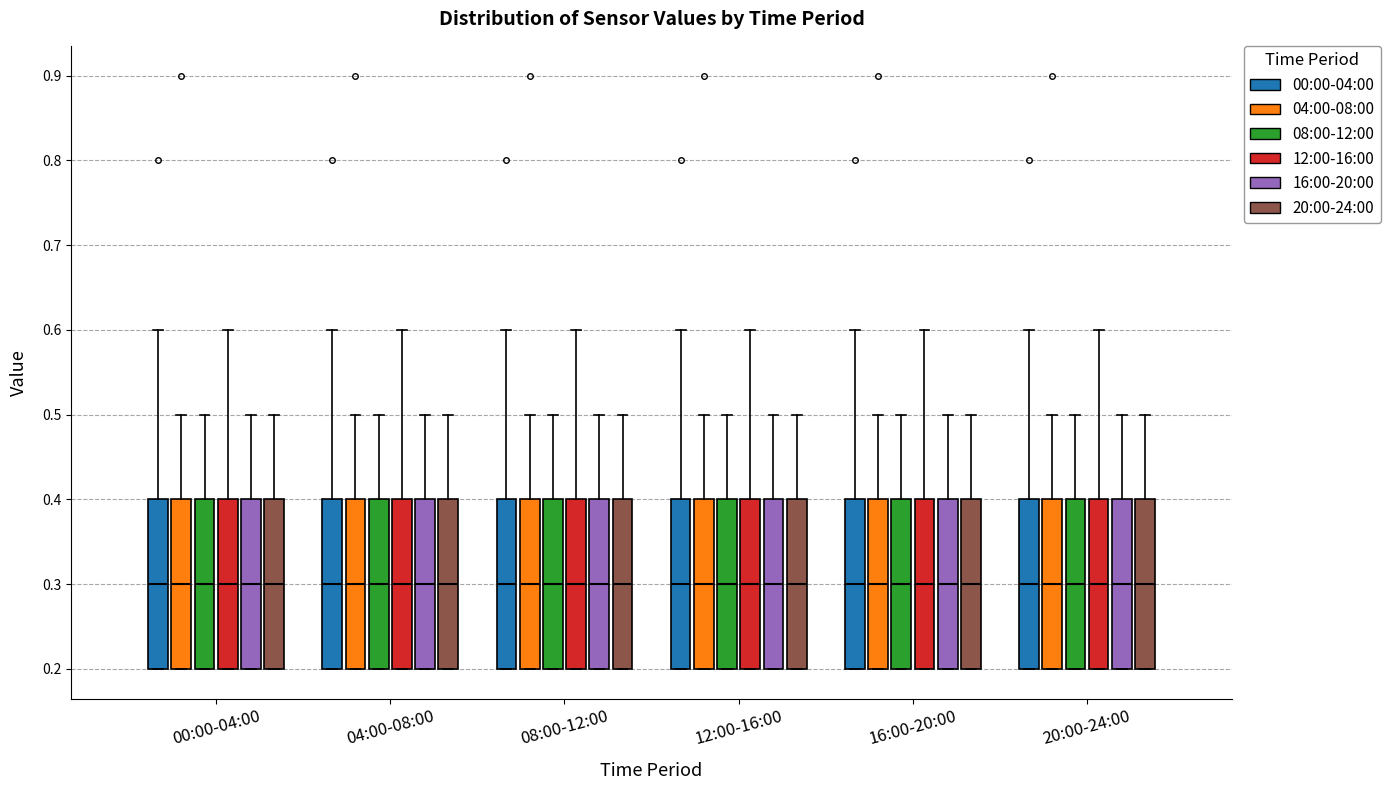

Where does the median line of the box for 20:00-24:00 (04:00-08:00) sit on the y-axis? The values are not printed on the chart, so give them approximately, as read against the axis.

0.3